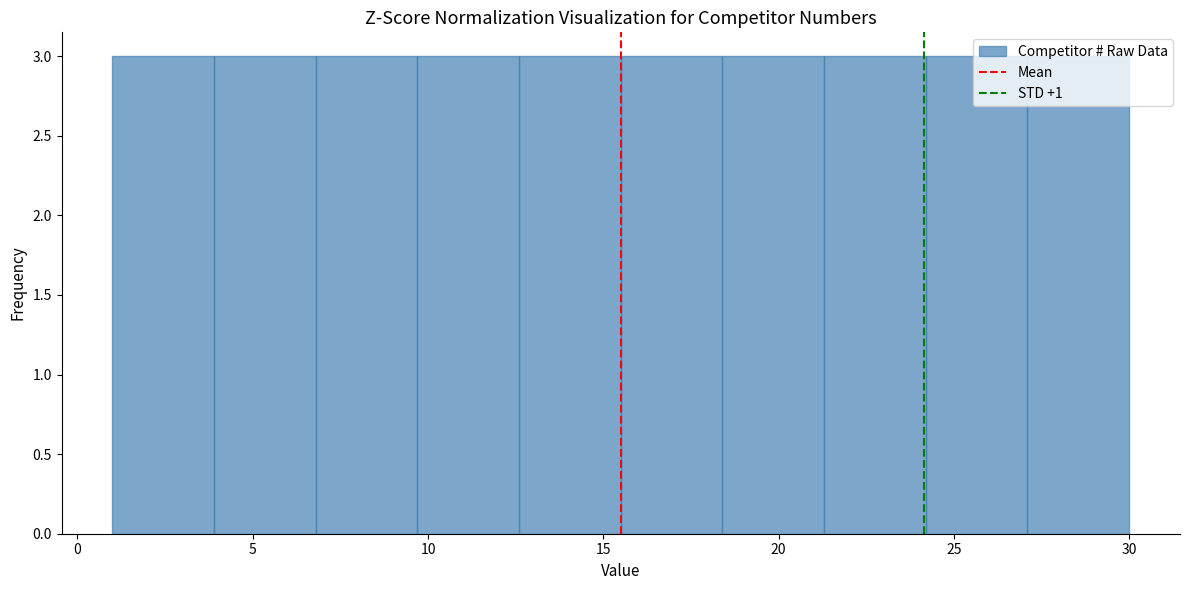

What is the height of the bar covering 18.4 to 21.3 on the x-axis? Neither the bar edges nor the heights are printed on the chart, so give them approximately, as read against the axes.

3